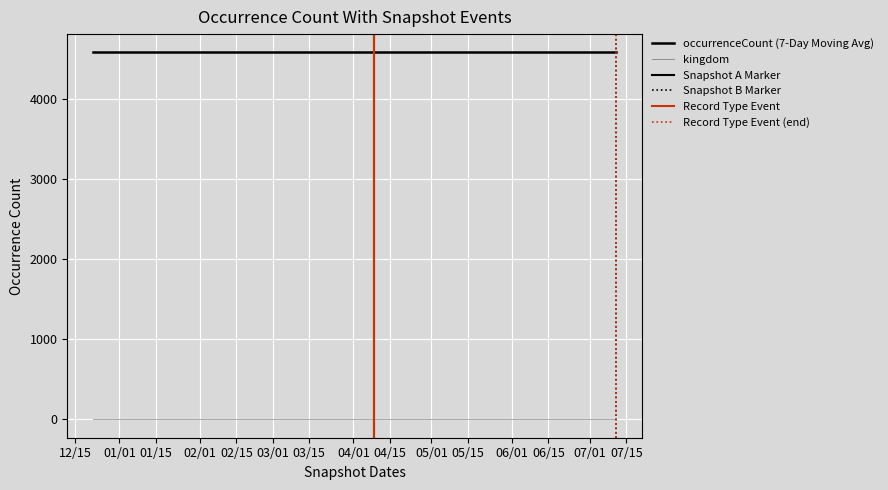

Rank the series by their average value, from lowest to highest.

kingdom, occurrenceCount